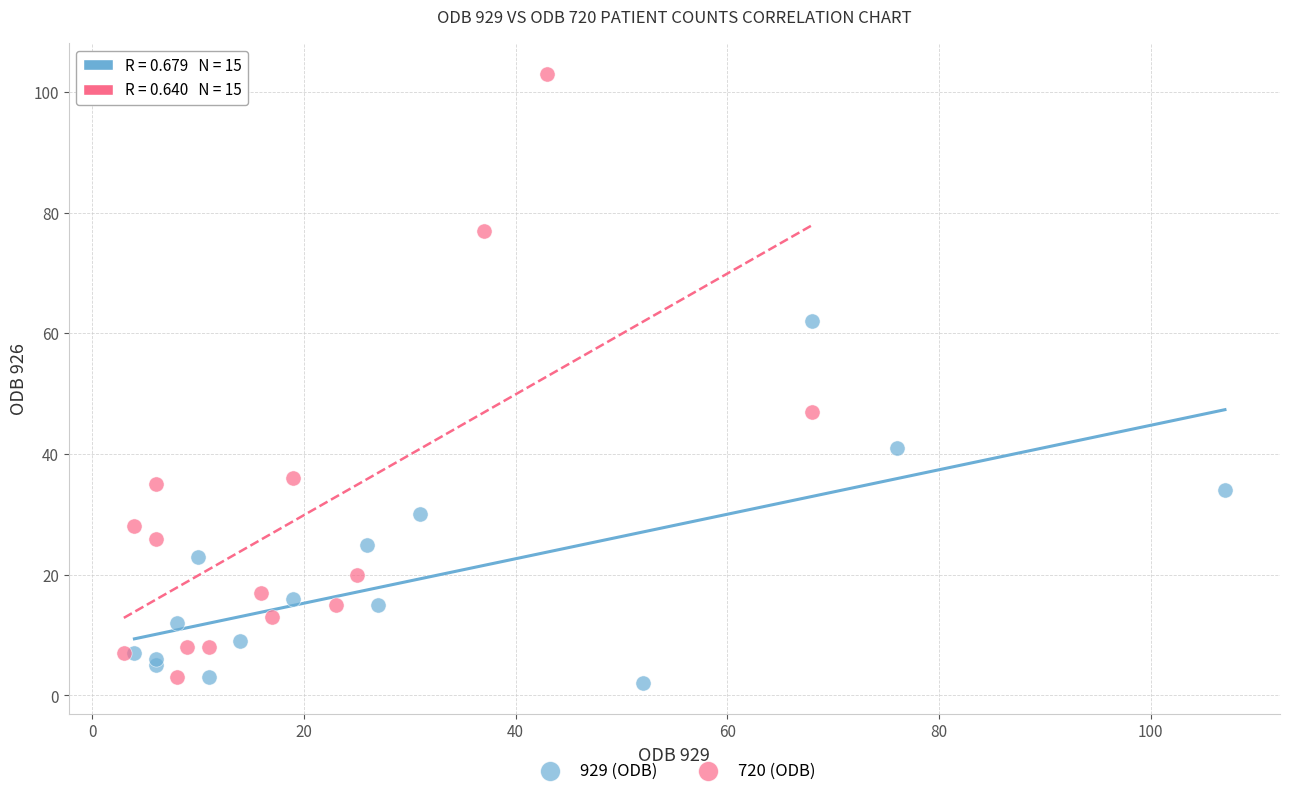

Which series reaches the maximum Y coordinate?

720 (ODB)